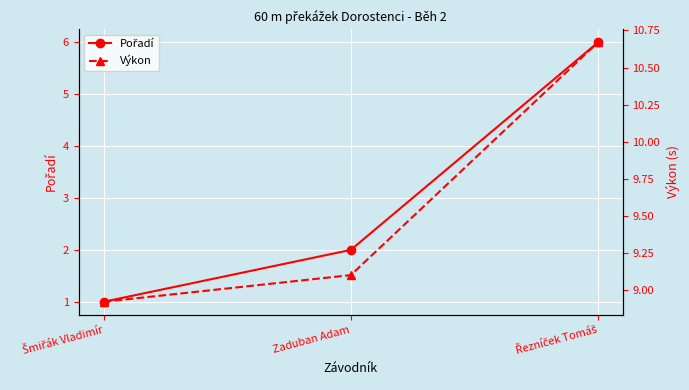

Reading right to left, list all the values displayed in this chart.

Pořadí: Řezníček Tomáš=6.0	Zaduban Adam=2.0	Šmiřák Vladimír=1.0
Výkon: Řezníček Tomáš=10.7	Zaduban Adam=9.1	Šmiřák Vladimír=8.9